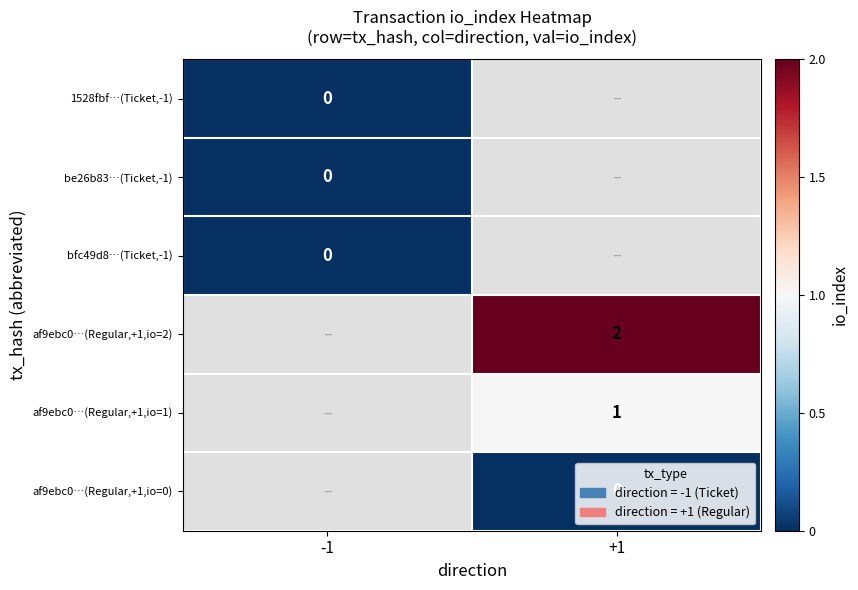

Is the value of af9ebc0…(Regular,+1,io=2) at +1 greater than the value of be26b83…(Ticket,-1) at -1?

Yes